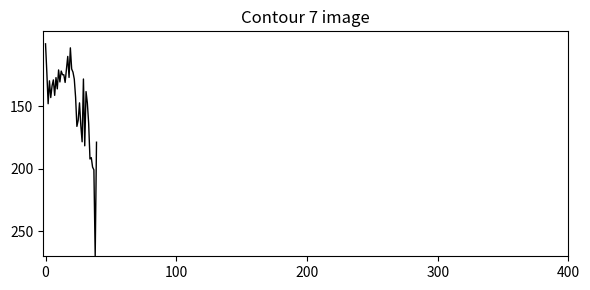

Does the chart have visible grid lines?

No